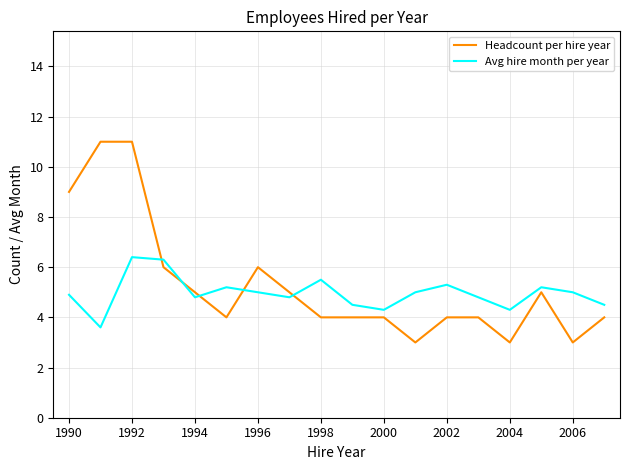

Which series ends up on top after the final intersection of Headcount per hire year and Avg hire month per year?

Avg hire month per year